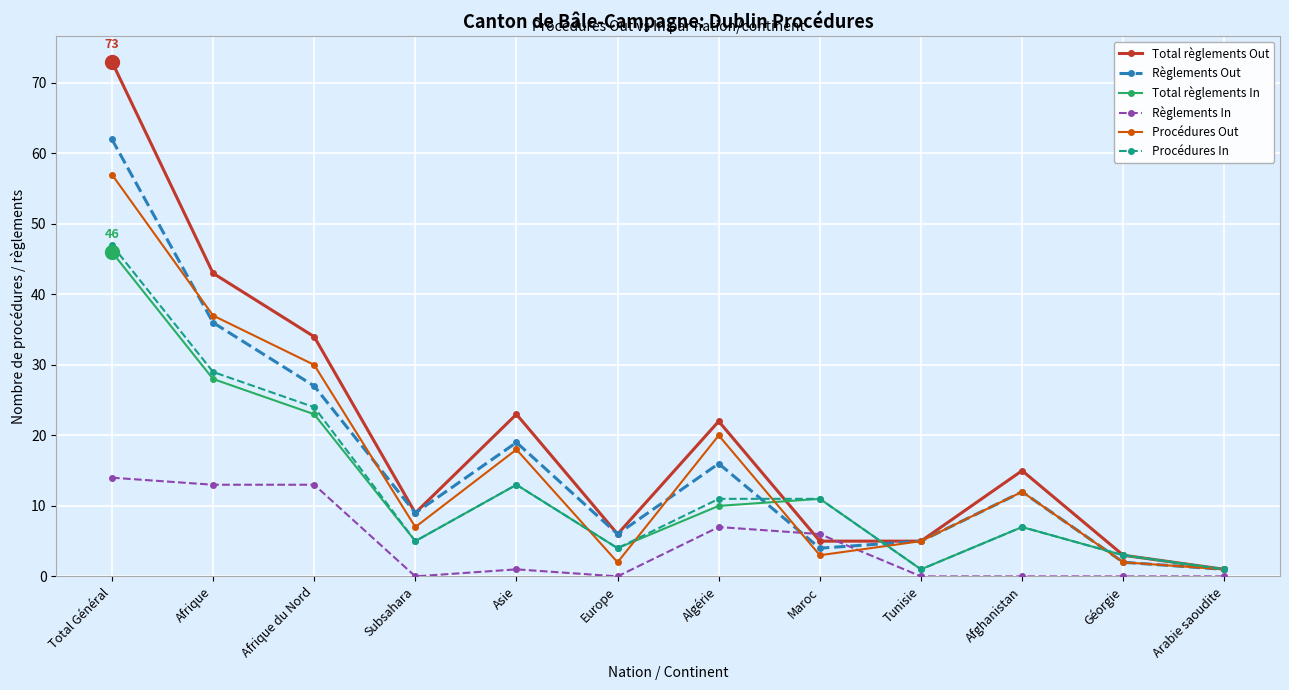

The value of Procédures In at Arabie saoudite is 1. True or false?

True